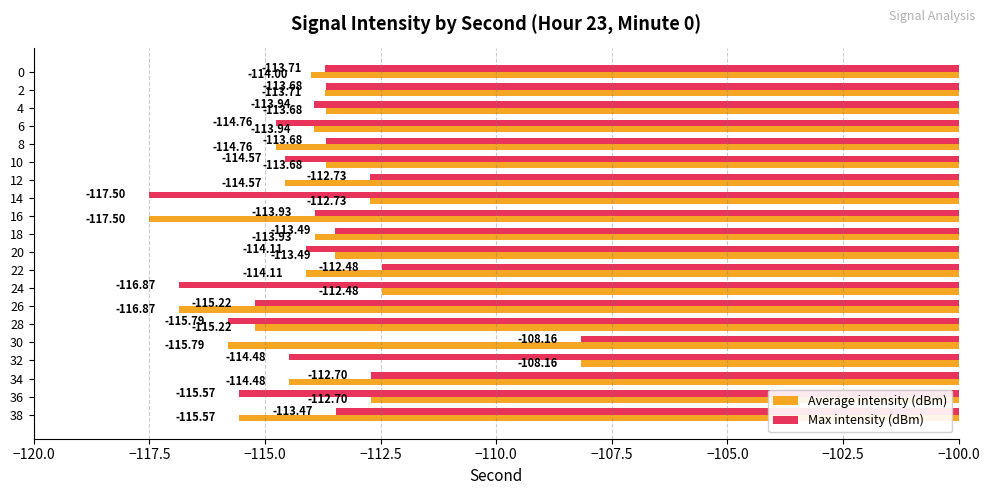

What is the total value across all series at 26?

-232.1